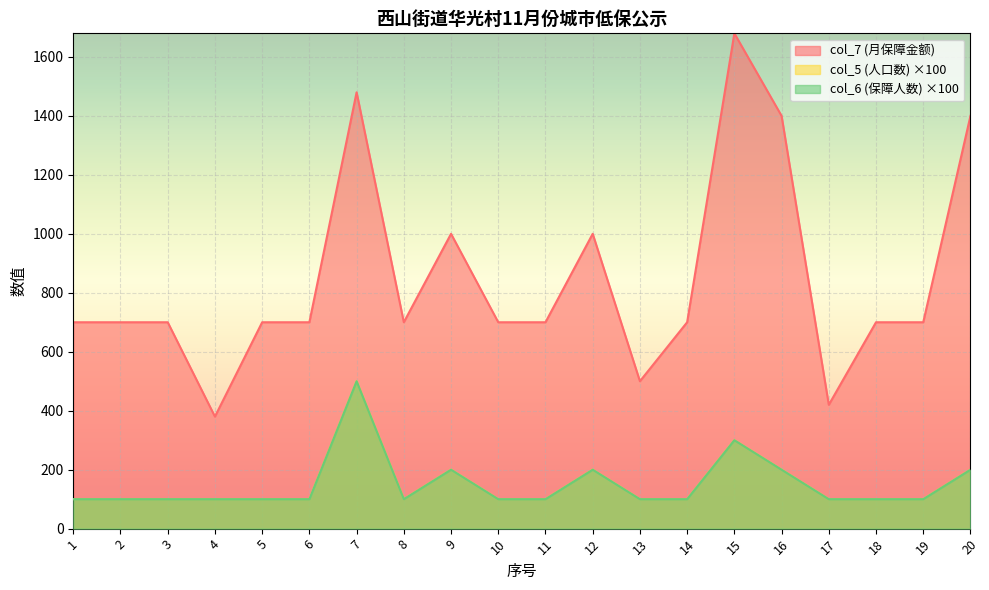

Between 14 and 7, which is larger?

7